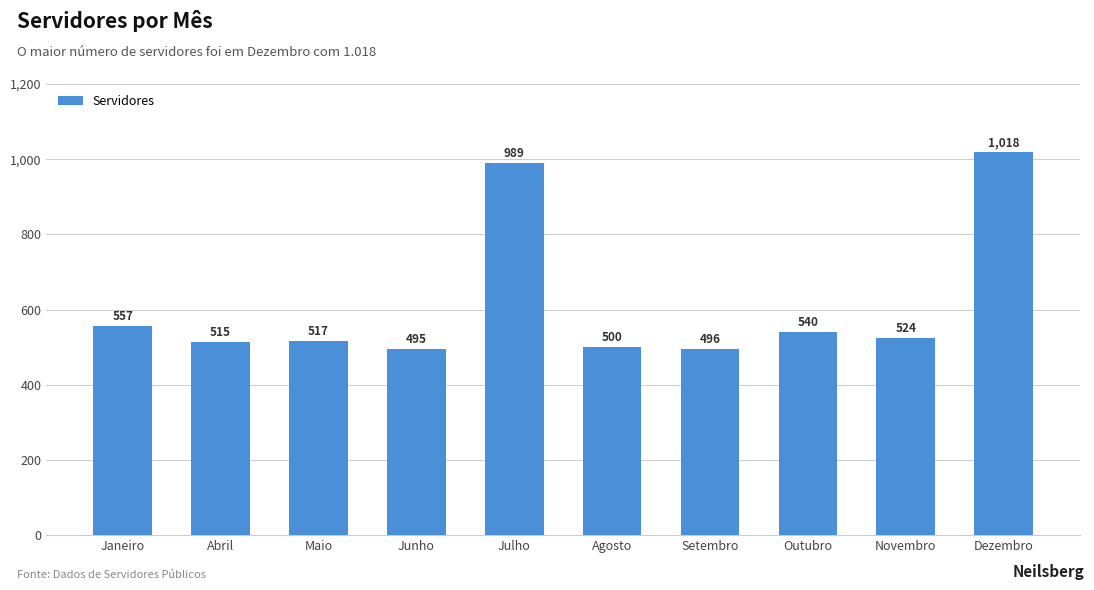

The value at Maio is 870. True or false?

False